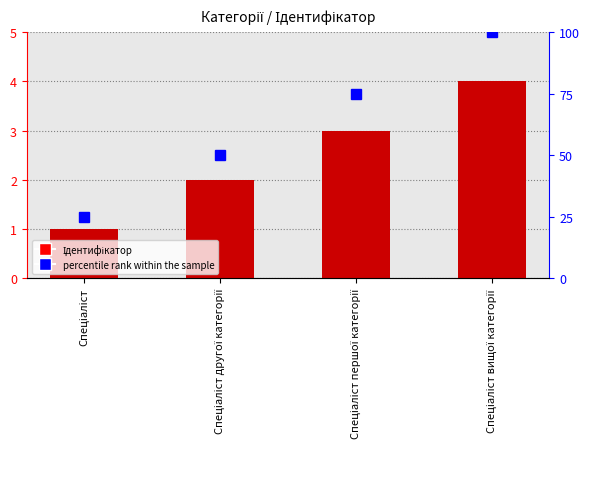

What is the value of the 1st bar from the left?

1